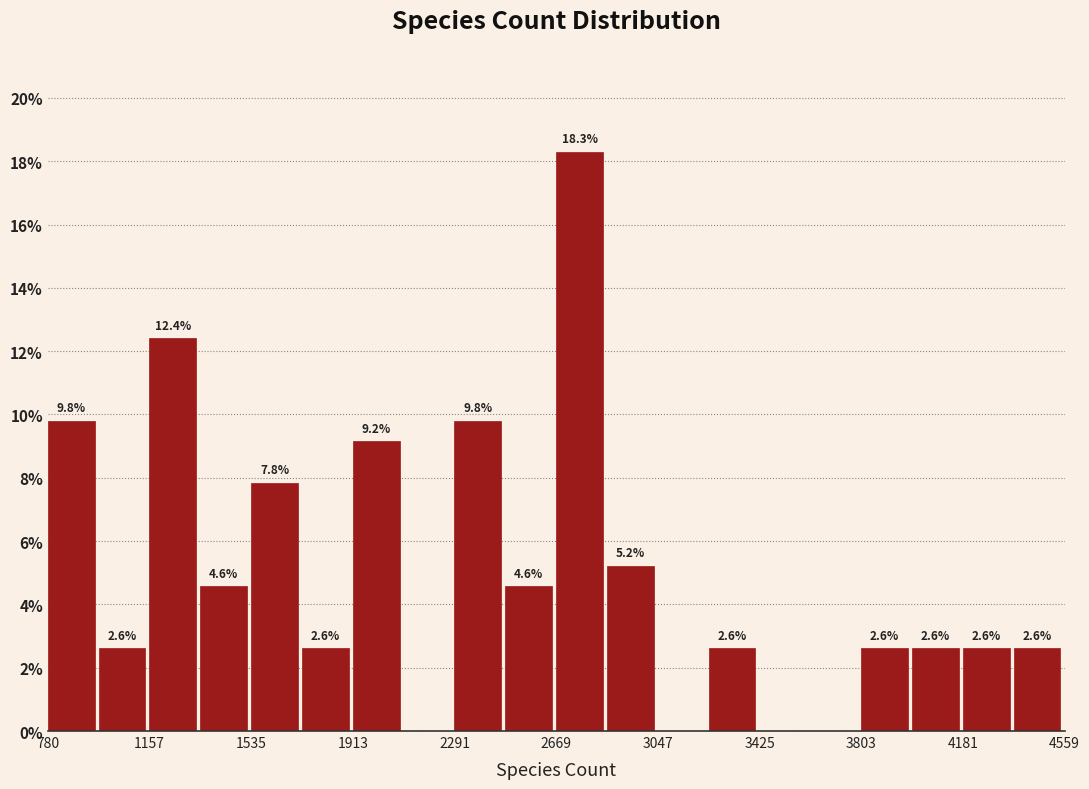

Read against the x-axis, roughly where is the centre of the tallest bar?

2750